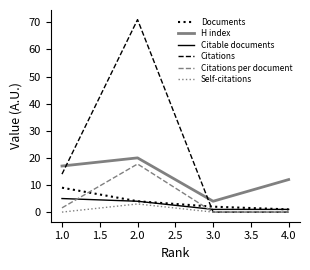

Which label corresponds to the largest value in the chart?

2.0